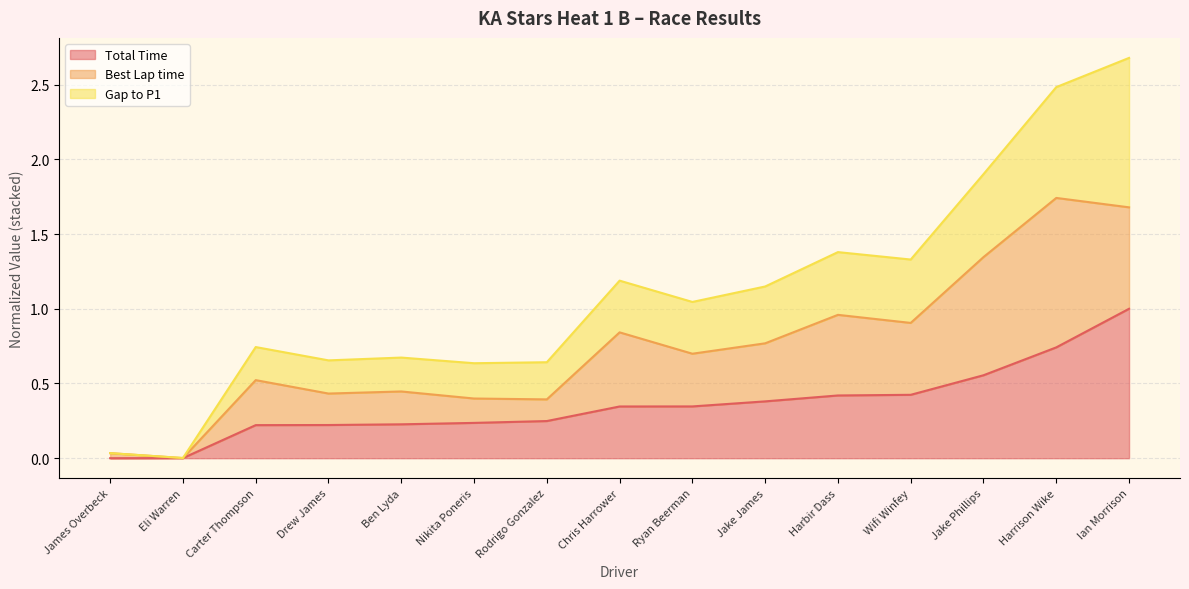

How many lines are shown in the chart?

3